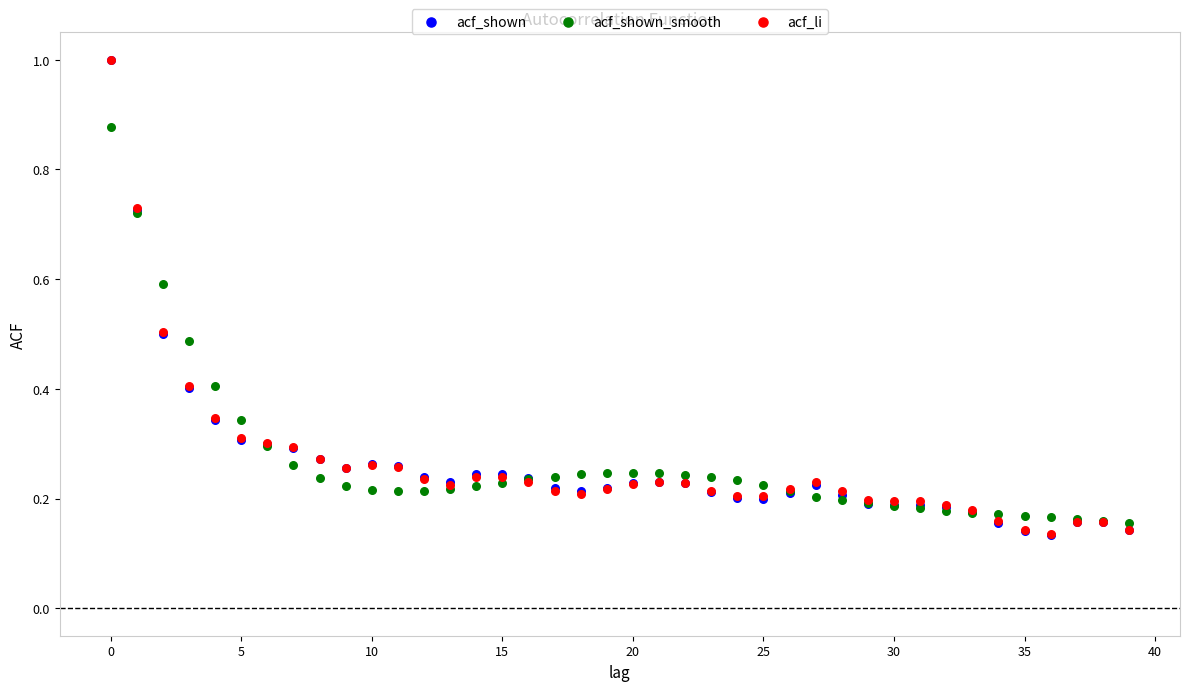

What are all the series names shown in the legend?

acf_shown, acf_shown_smooth, acf_li